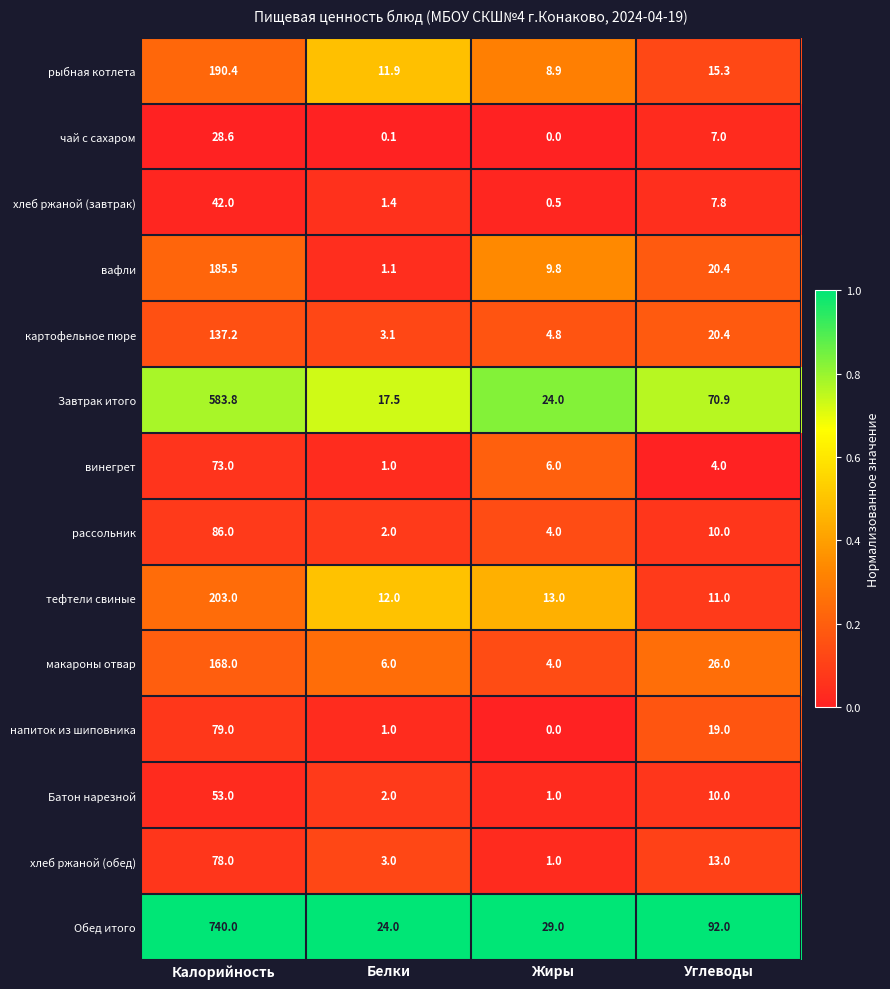

What is the difference between the highest and lowest values at Калорийность?

711.4